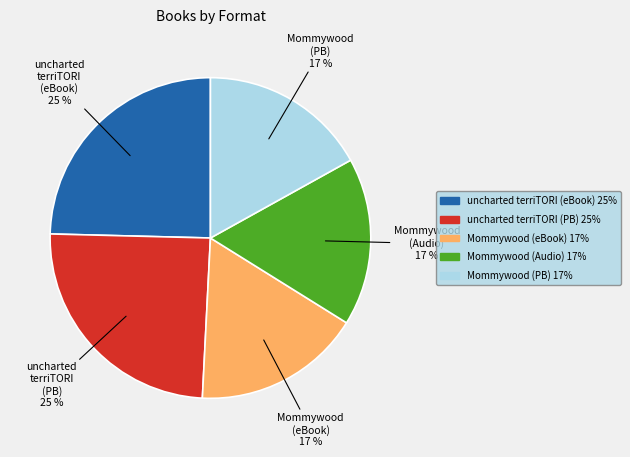

To the nearest percent, what is the average slice percentage?

20%